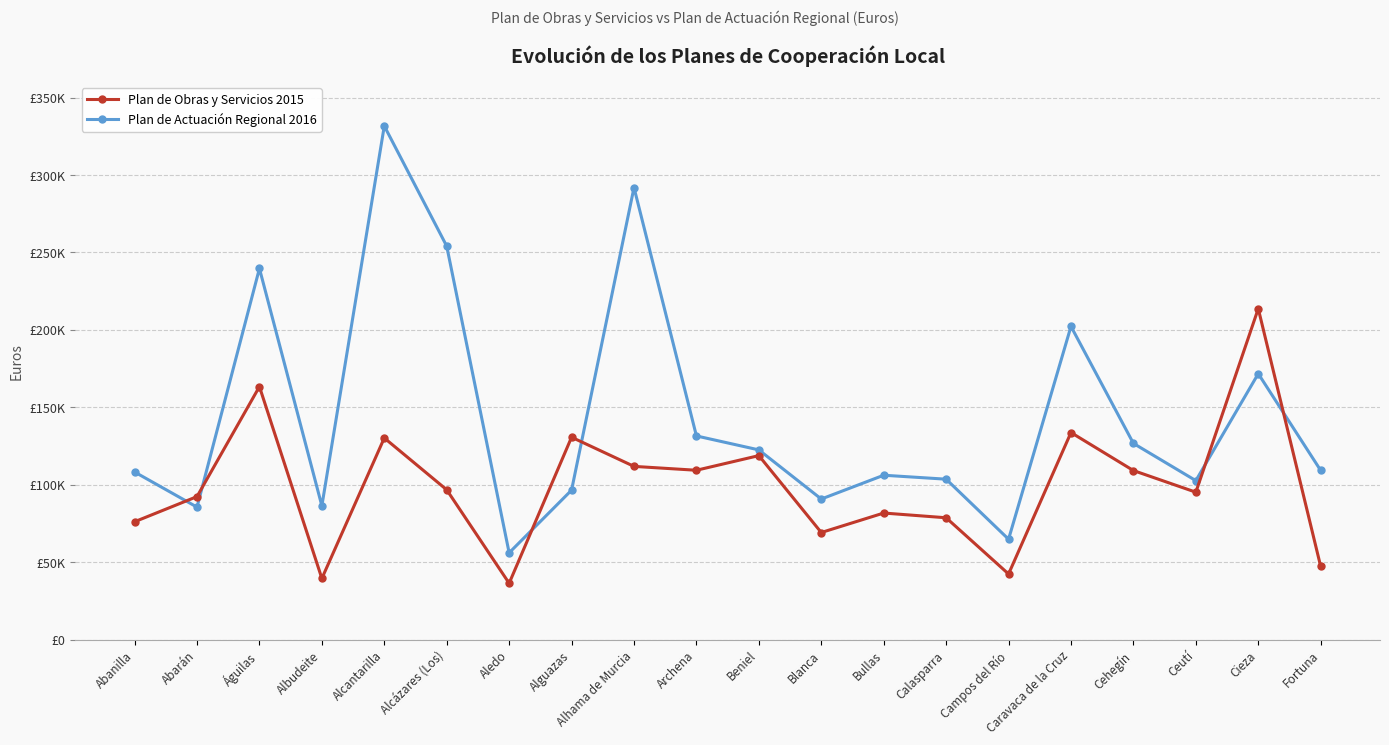

What is the difference between the Plan de Actuación Regional 2016 values at Campos del Río and Beniel?

57683.5